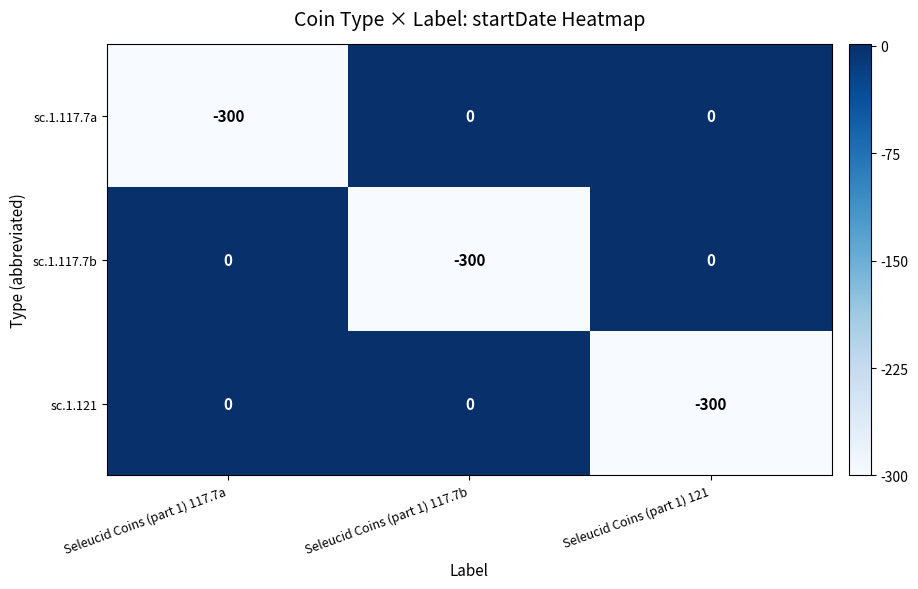

What is the difference between the highest and lowest values at Seleucid Coins (part 1) 117.7a?

300